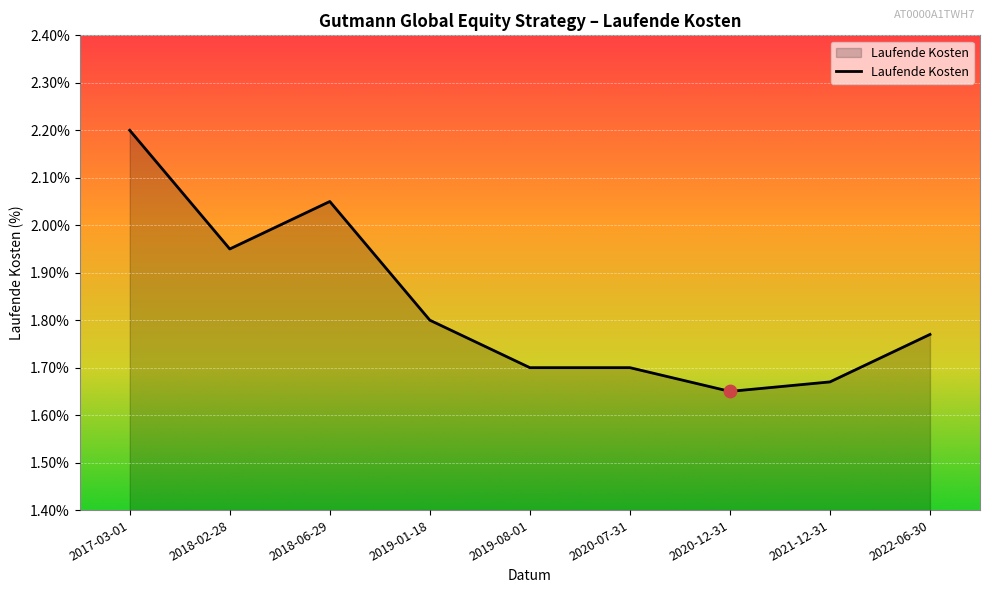

Between 2022-06-30 and 2019-01-18, which is larger?

2019-01-18